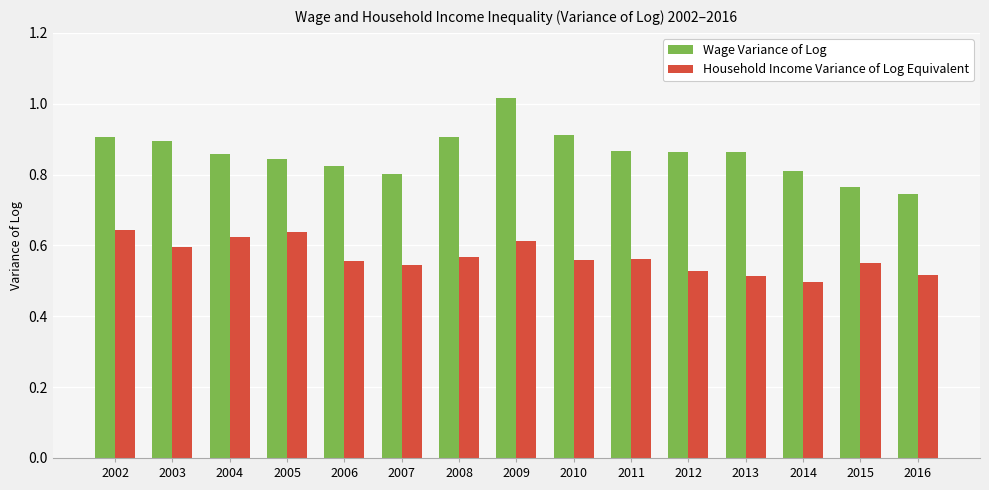

Which series has the widest spread of values?

Wage Variance of Log